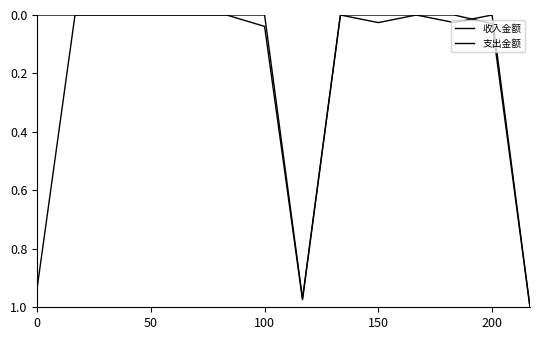

How many lines are shown in the chart?

2